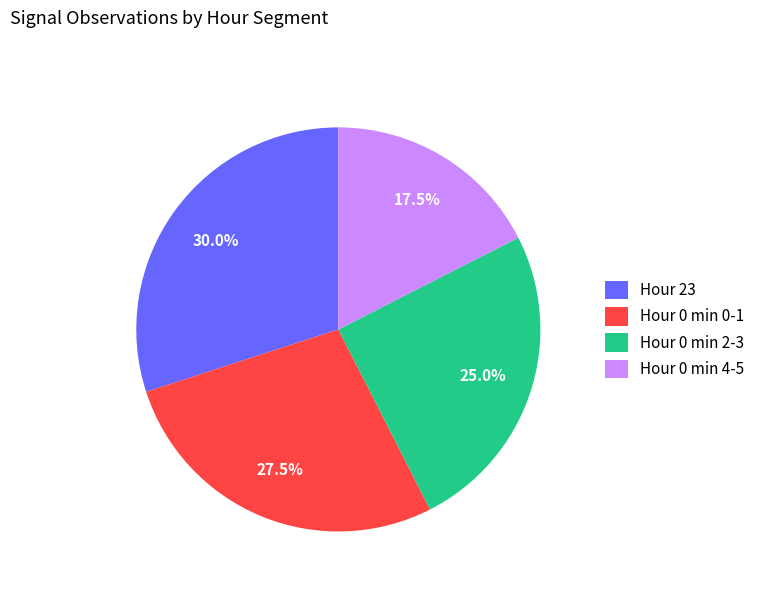

Rank the categories by value from lowest to highest.

Hour 0 min 4-5, Hour 0 min 2-3, Hour 0 min 0-1, Hour 23